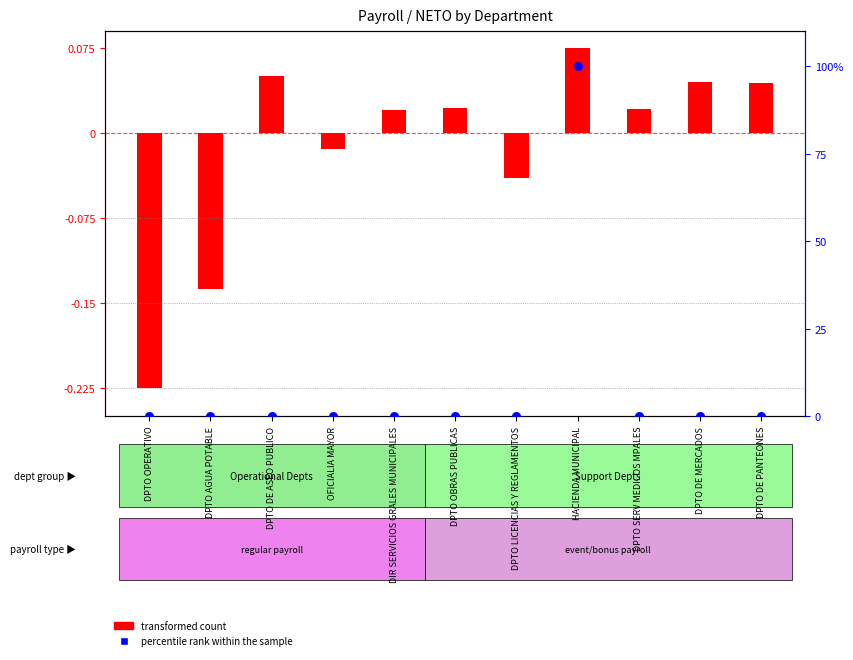

Which series has the largest total across all categories?

percentile rank within the sample